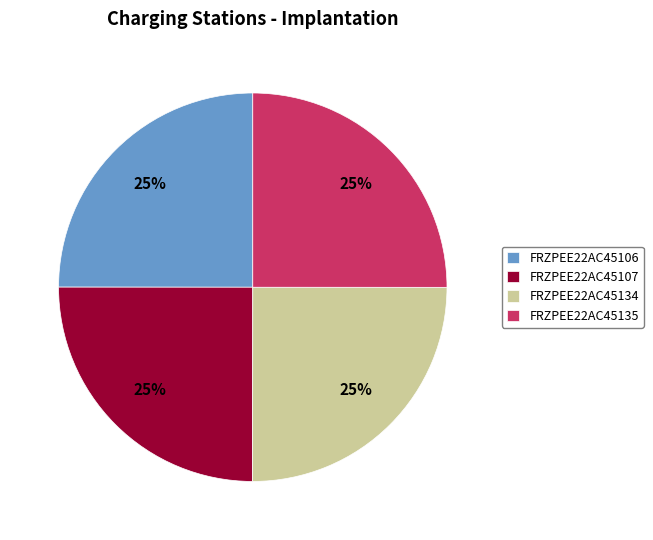

Does any single category account for the majority?

No